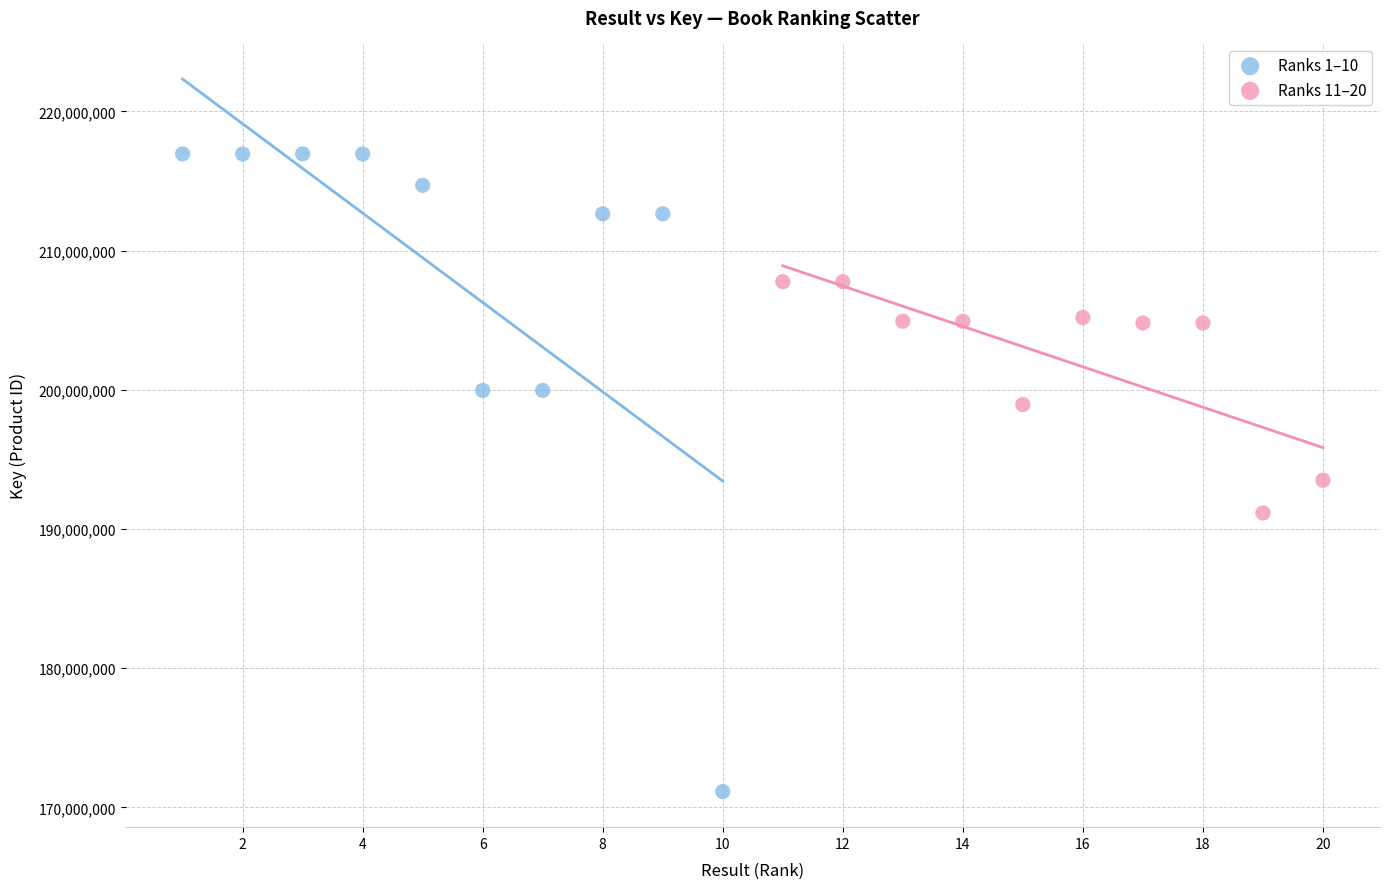

Which series has the largest Y range (max minus min)?

Ranks 1–10